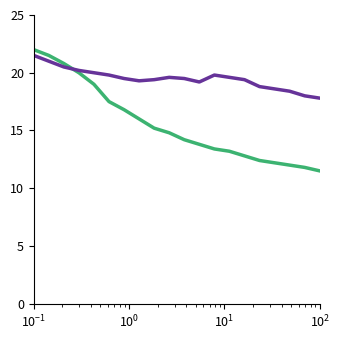

What is the minimum value shown in the chart?

11.5